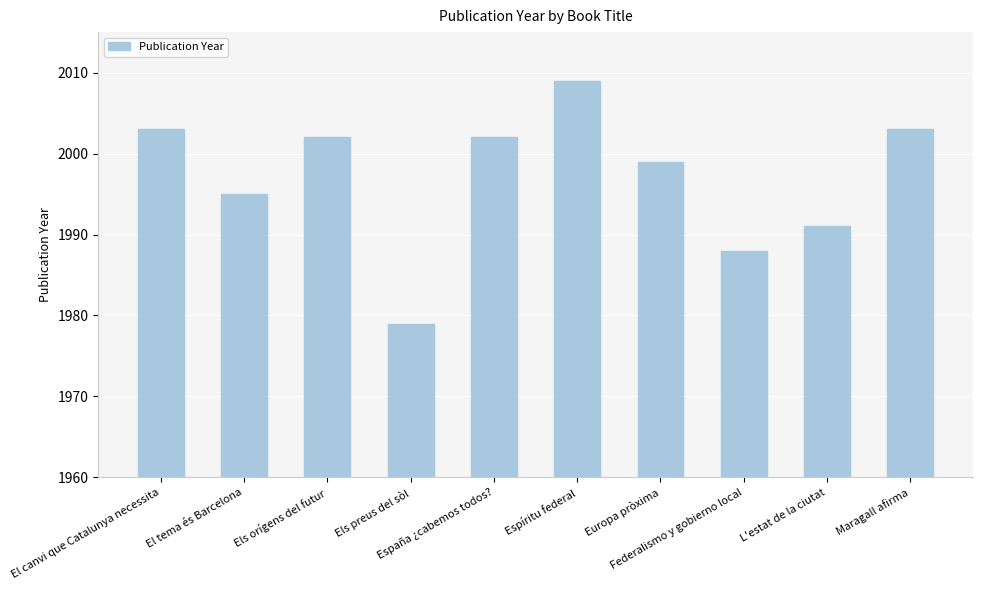

What is the change in value from Europa pròxima to Maragall afirma?

+4